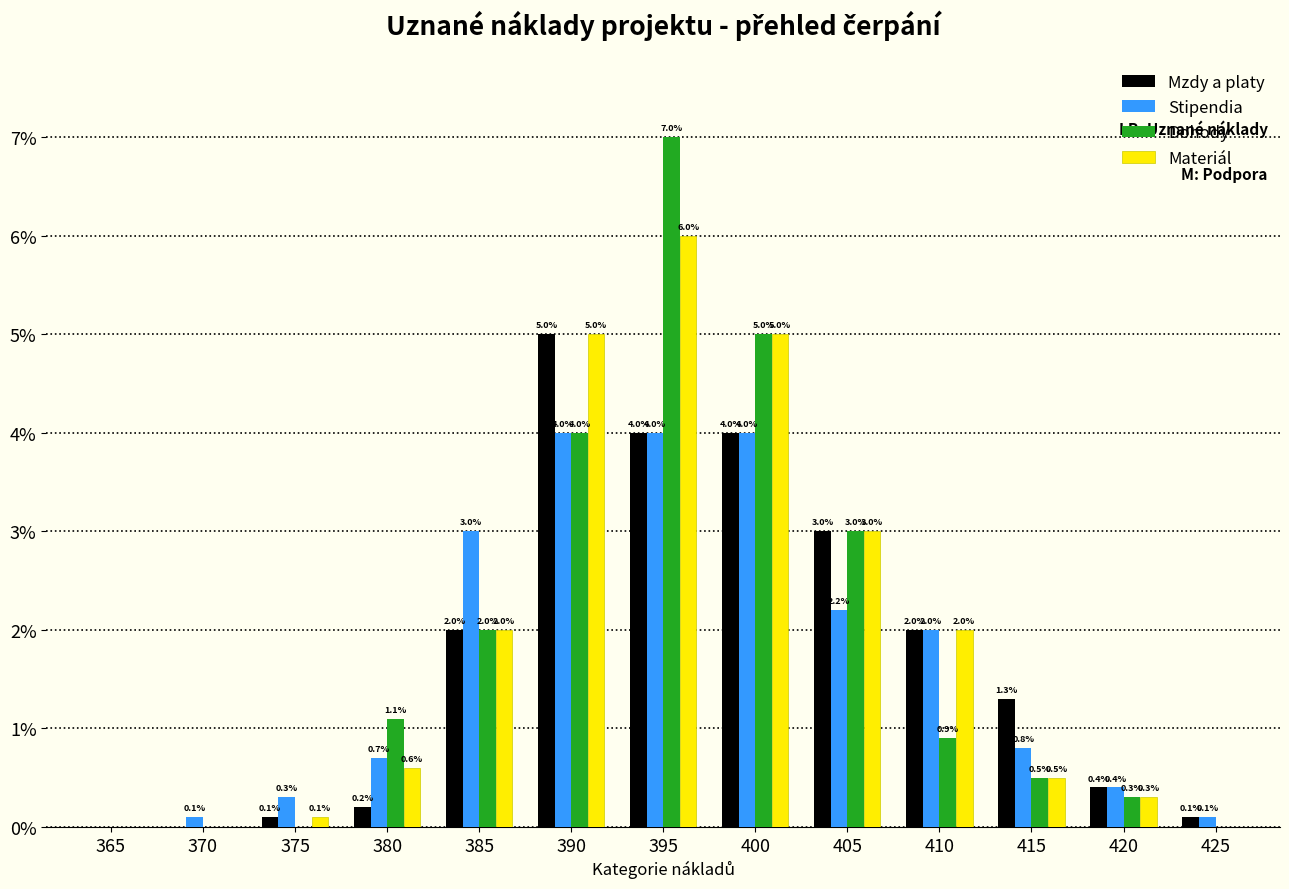

Reading right to left, transcribe all the data shown in this chart.

Mzdy a platy: 425=0.1	420=0.4	415=1.3	410=2.0	405=3.0	400=4.0	395=4.0	390=5.0	385=2.0	380=0.2	375=0.1	370=0.0	365=0.0
Stipendia: 425=0.1	420=0.4	415=0.8	410=2.0	405=2.2	400=4.0	395=4.0	390=4.0	385=3.0	380=0.7	375=0.3	370=0.1	365=0.0
Dohody: 425=0.0	420=0.3	415=0.5	410=0.9	405=3.0	400=5.0	395=7.0	390=4.0	385=2.0	380=1.1	375=0.0	370=0.0	365=0.0
Materiál: 425=0.0	420=0.3	415=0.5	410=2.0	405=3.0	400=5.0	395=6.0	390=5.0	385=2.0	380=0.6	375=0.1	370=0.0	365=0.0